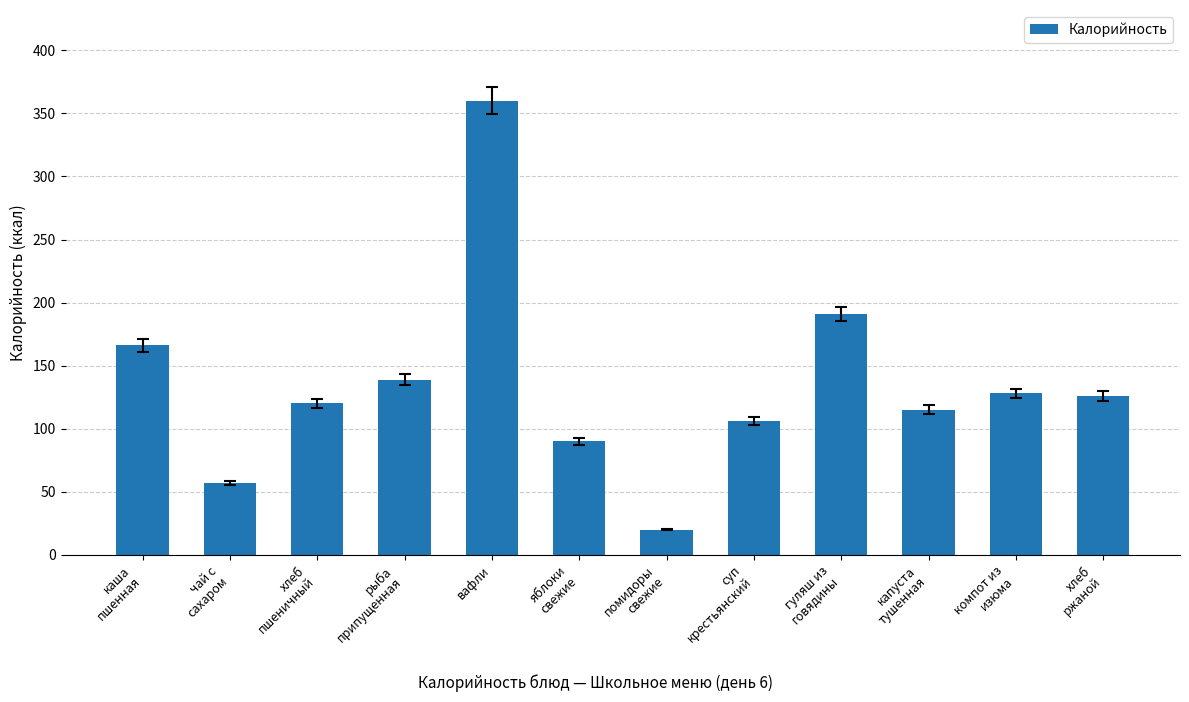

Reading left to right, extract all data points from this chart.

166.0	57.0	120.0	139.0	360.0	90.0	20.0	106.0	191.0	115.0	128.0	126.0